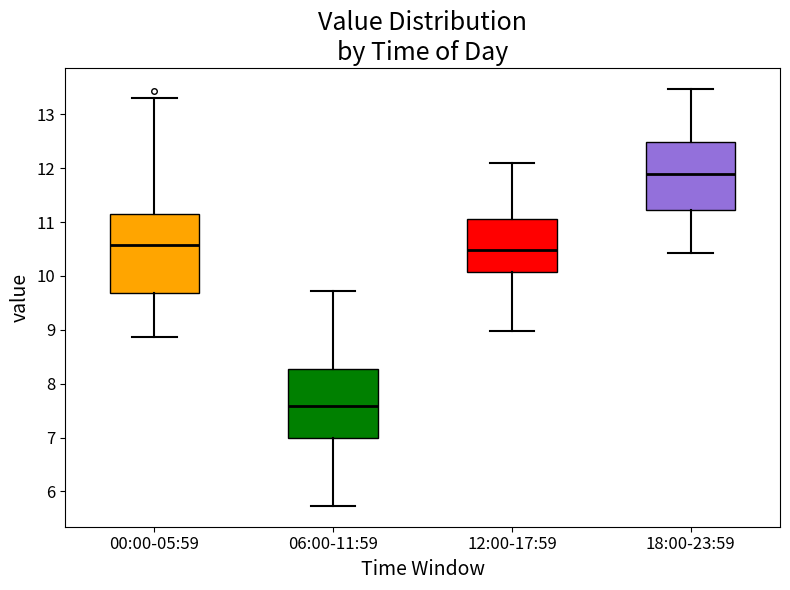

Reading left to right, transcribe this box plot: for each box, give where its median line is, the range the box spans, and where its two whiskers end, as read against the y-axis. The values are not printed on the chart, so give them approximately, as read against the axis.

00:00-05:59: median 10.6, box 9.7 to 11.2, whiskers 8.9 to 13.3
06:00-11:59: median 7.6, box 7.0 to 8.3, whiskers 5.7 to 9.7
12:00-17:59: median 10.5, box 10.1 to 11.1, whiskers 9.0 to 12.1
18:00-23:59: median 11.9, box 11.2 to 12.5, whiskers 10.4 to 13.5